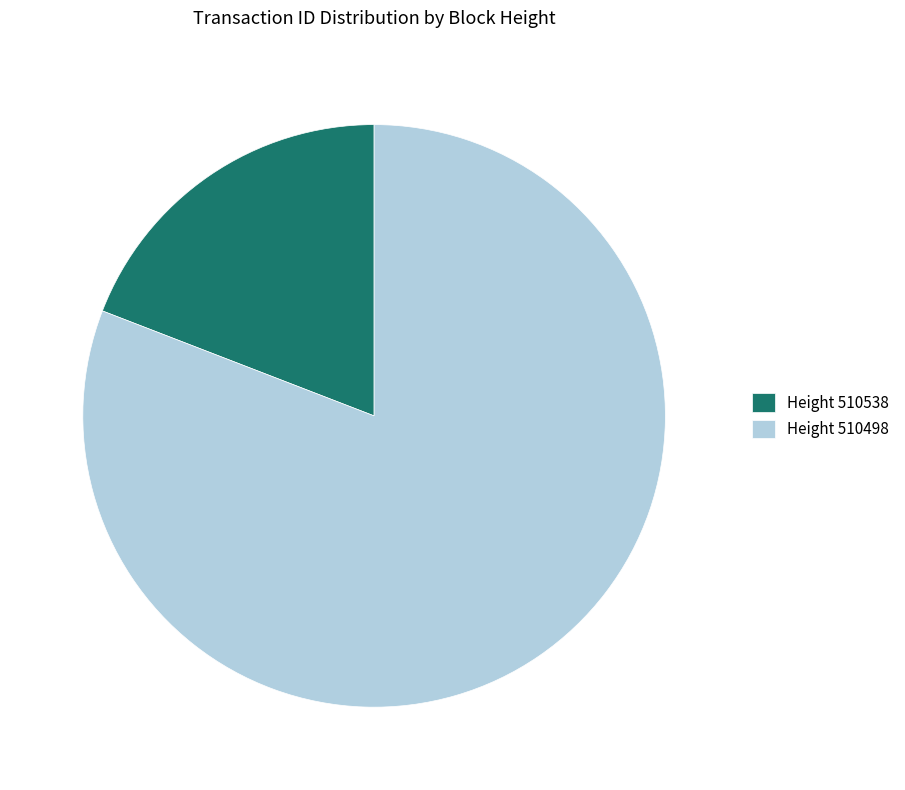

Count the number of slices in the pie.

2